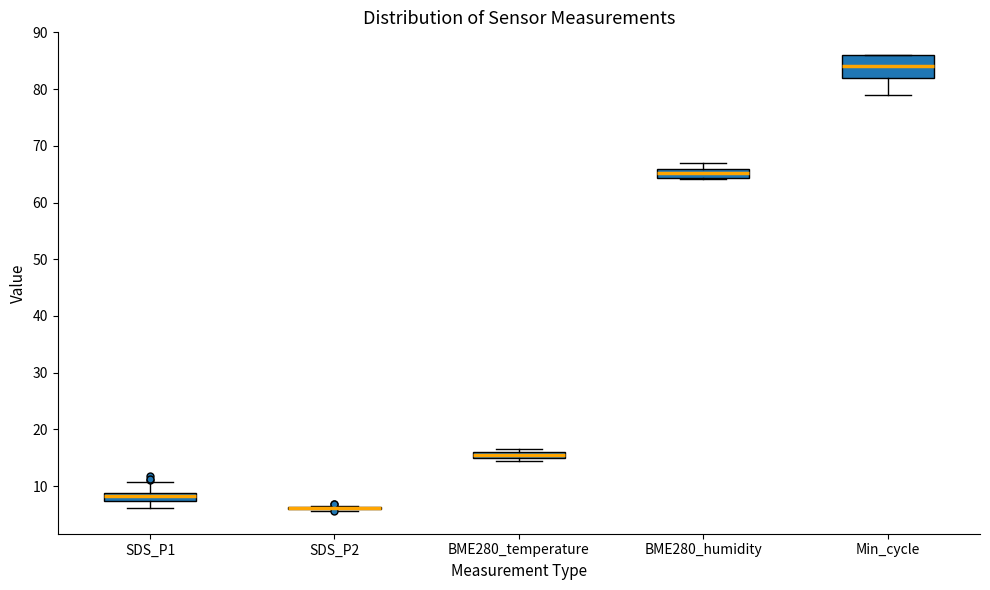

Where is the lower edge of the box for Min_cycle on the y-axis? The values are not printed on the chart, so give them approximately, as read against the axis.

82